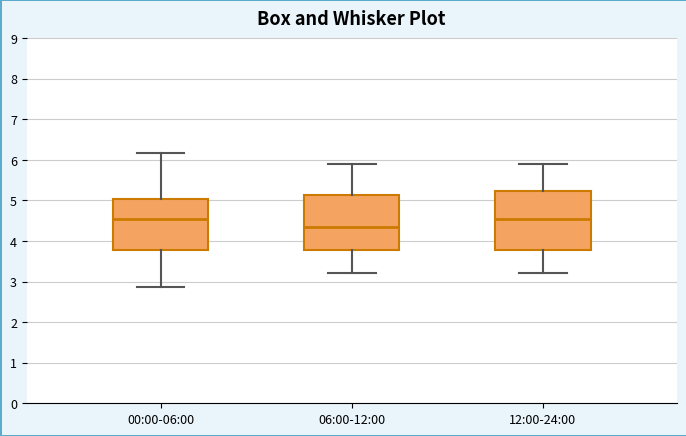

Reading left to right, read every box against the y-axis: the position of its median line, the range the box covers, and the ends of its whiskers. The values are not printed on the chart, so give them approximately, as read against the axis.

00:00-06:00: median 4.6, box 3.8 to 5.0, whiskers 2.9 to 6.2
06:00-12:00: median 4.4, box 3.8 to 5.1, whiskers 3.2 to 5.9
12:00-24:00: median 4.6, box 3.8 to 5.2, whiskers 3.2 to 5.9